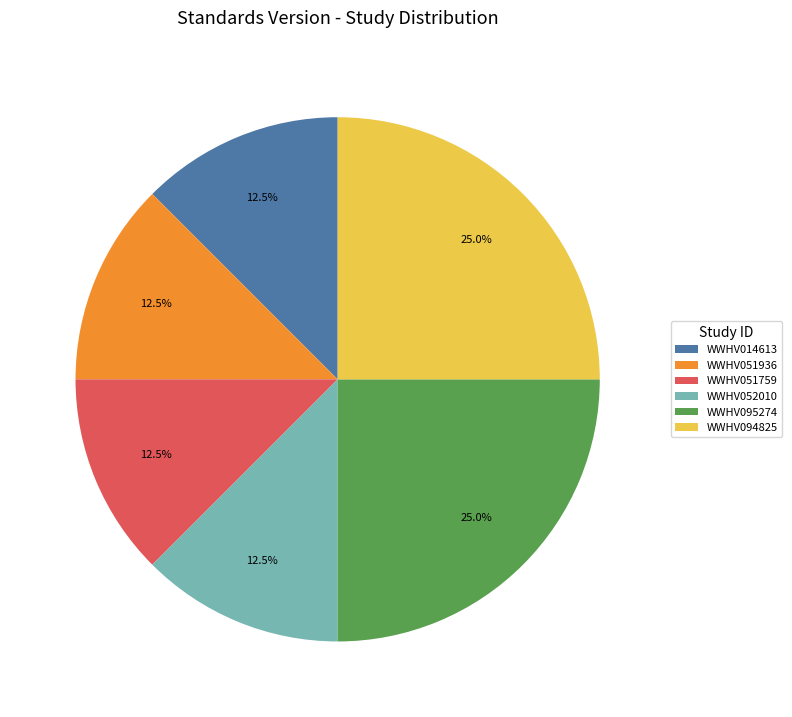

What percentage do WWHV051759 and WWHV095274 together represent?

37.5%